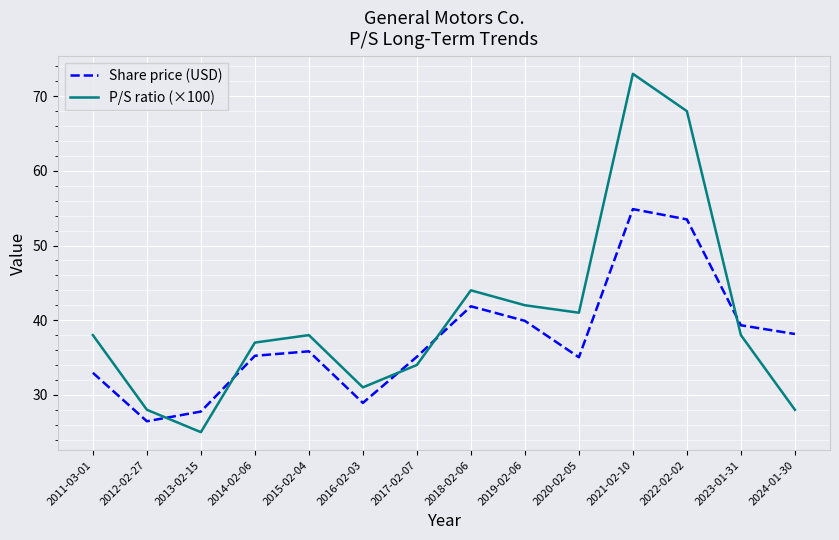

What is the spread (max minus min) of values at 2012-02-27?

1.5